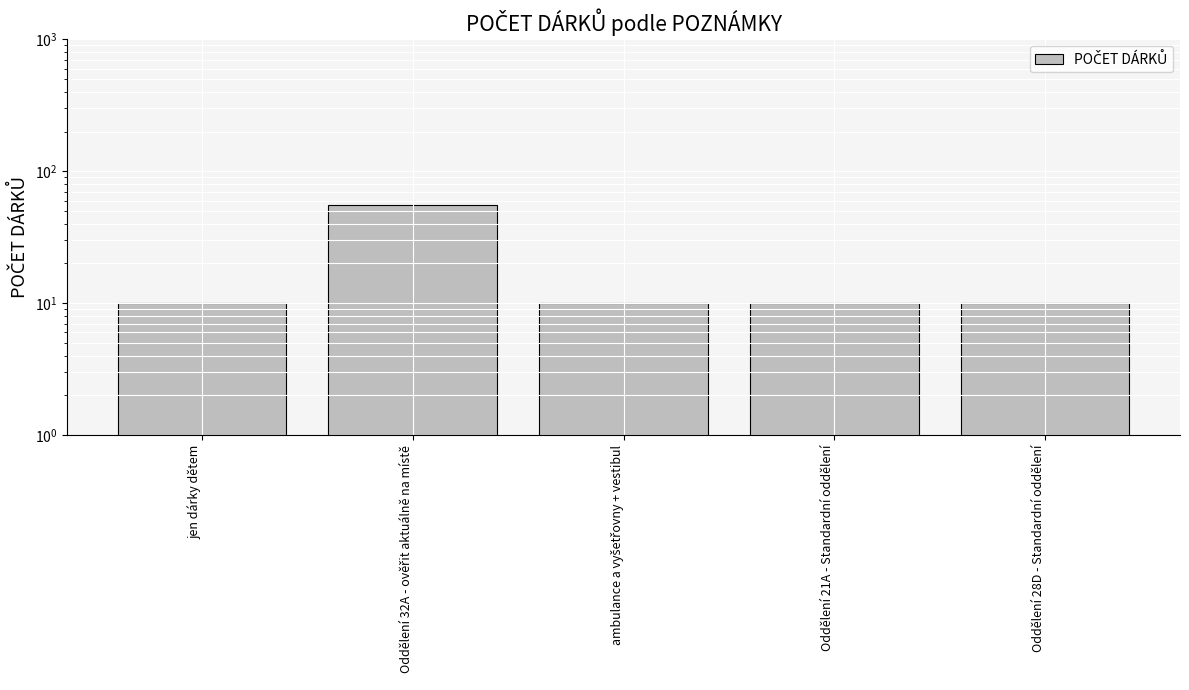

List the labels in order of value, smallest first.

jen dárky dětem, ambulance a vyšetřovny + vestibul, Oddělení 21A - Standardní oddělení, Oddělení 28D - Standardní oddělení, Oddělení 32A - ověřit aktuálně na místě